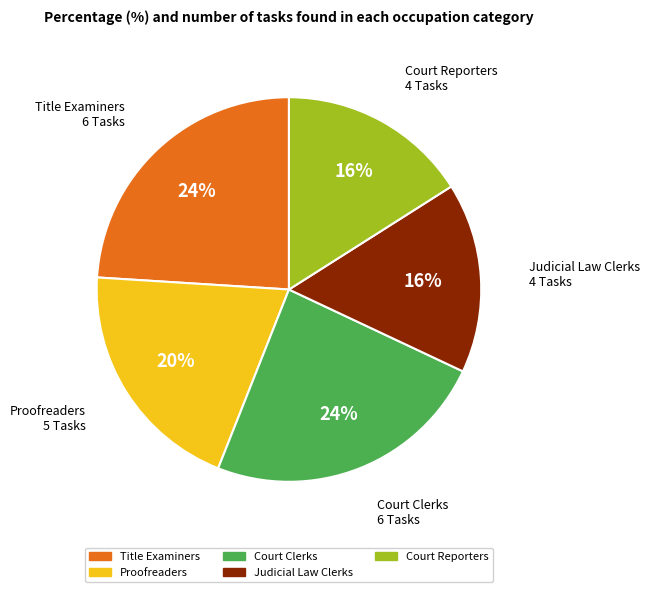

Does Judicial Law Clerks account for over 50% of the chart?

No